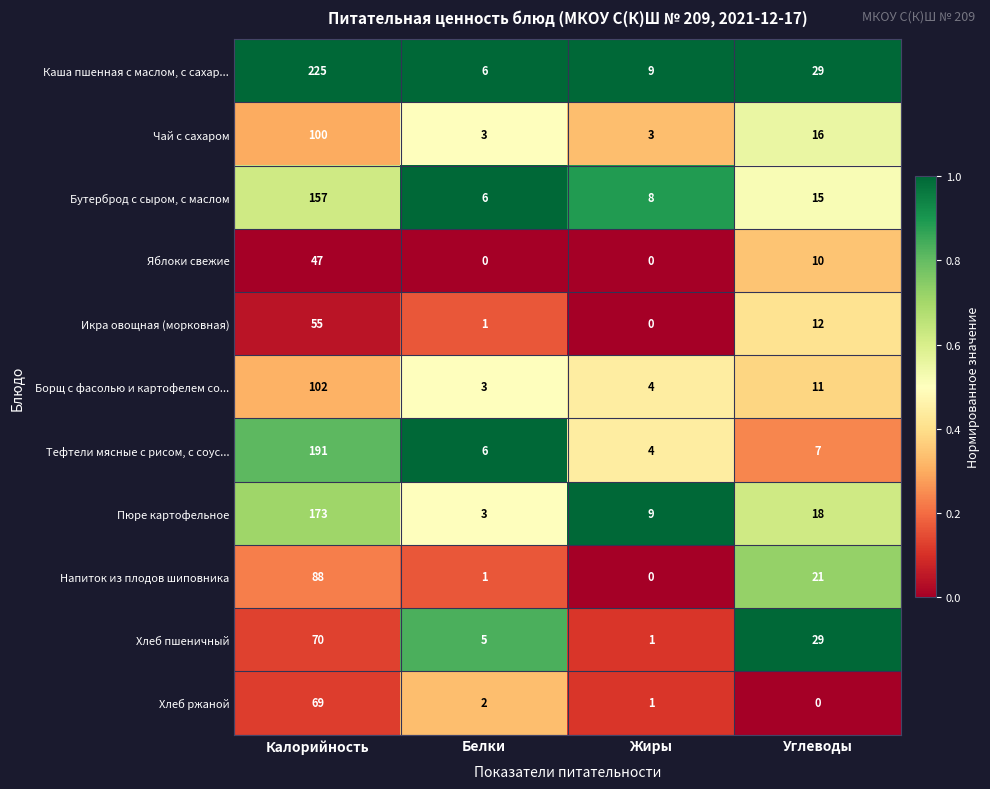

List the series in order of their peak value, highest first.

Каша пшенная с маслом, с сахар..., Тефтели мясные с рисом, с соус..., Пюре картофельное, Бутерброд с сыром, с маслом, Борщ с фасолью и картофелем со..., Чай с сахаром, Напиток из плодов шиповника, Хлеб пшеничный, Хлеб ржаной, Икра овощная (морковная), Яблоки свежие